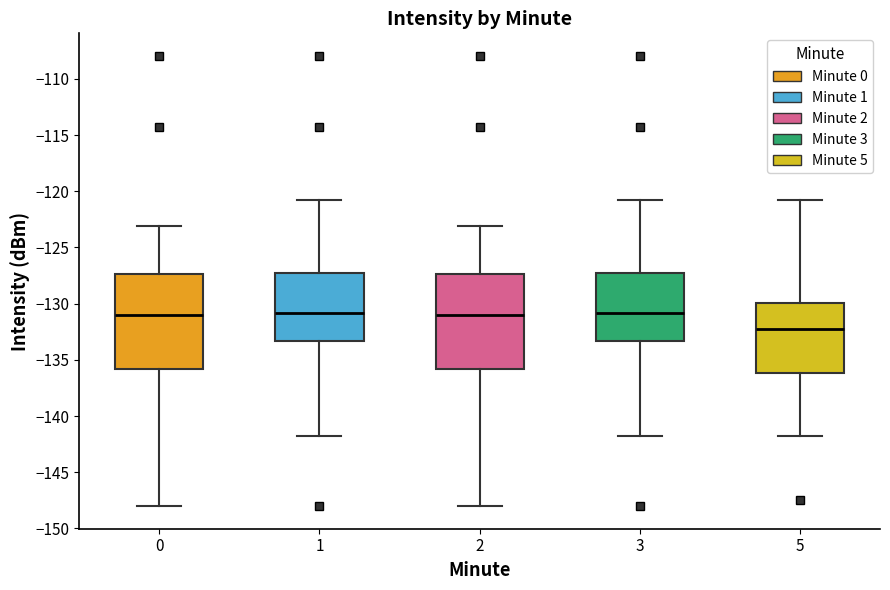

Reading left to right, transcribe this box plot: for each box, give where its median line is, the range the box spans, and where its two whiskers end, as read against the y-axis. The values are not printed on the chart, so give them approximately, as read against the axis.

0: median -131.0, box -136.0 to -127.5, whiskers -148.0 to -123.0
1: median -131.0, box -133.5 to -127.5, whiskers -142.0 to -121.0
2: median -131.0, box -136.0 to -127.5, whiskers -148.0 to -123.0
3: median -131.0, box -133.5 to -127.5, whiskers -142.0 to -121.0
5: median -132.0, box -136.0 to -130.0, whiskers -142.0 to -121.0